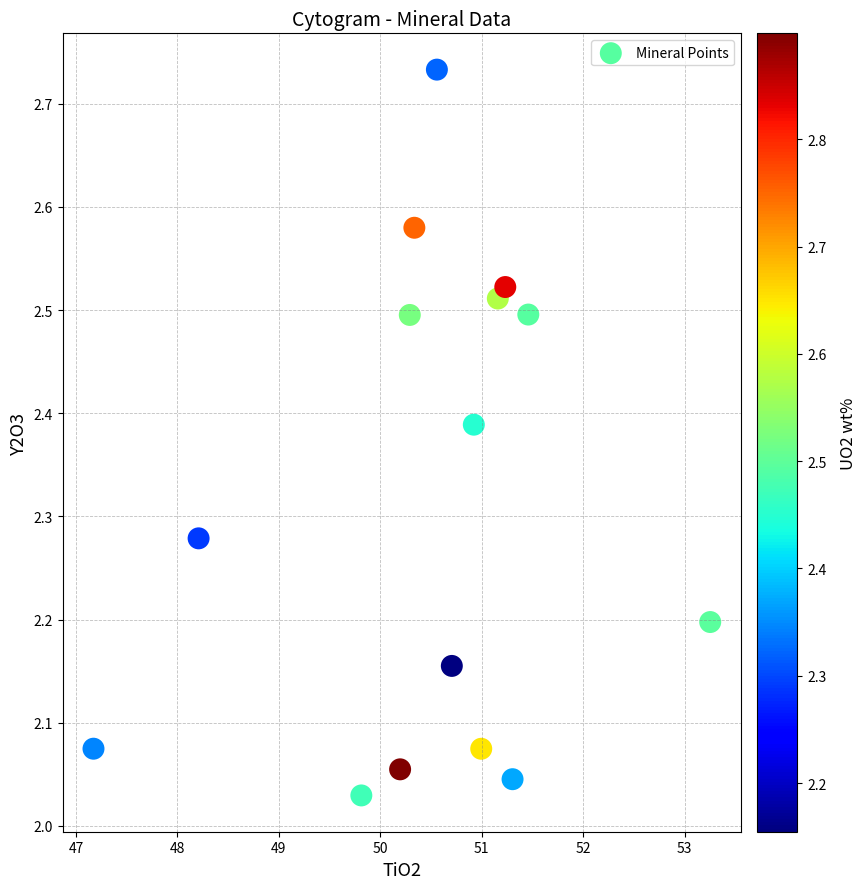

What is the range of Y values (max minus min)?

0.7